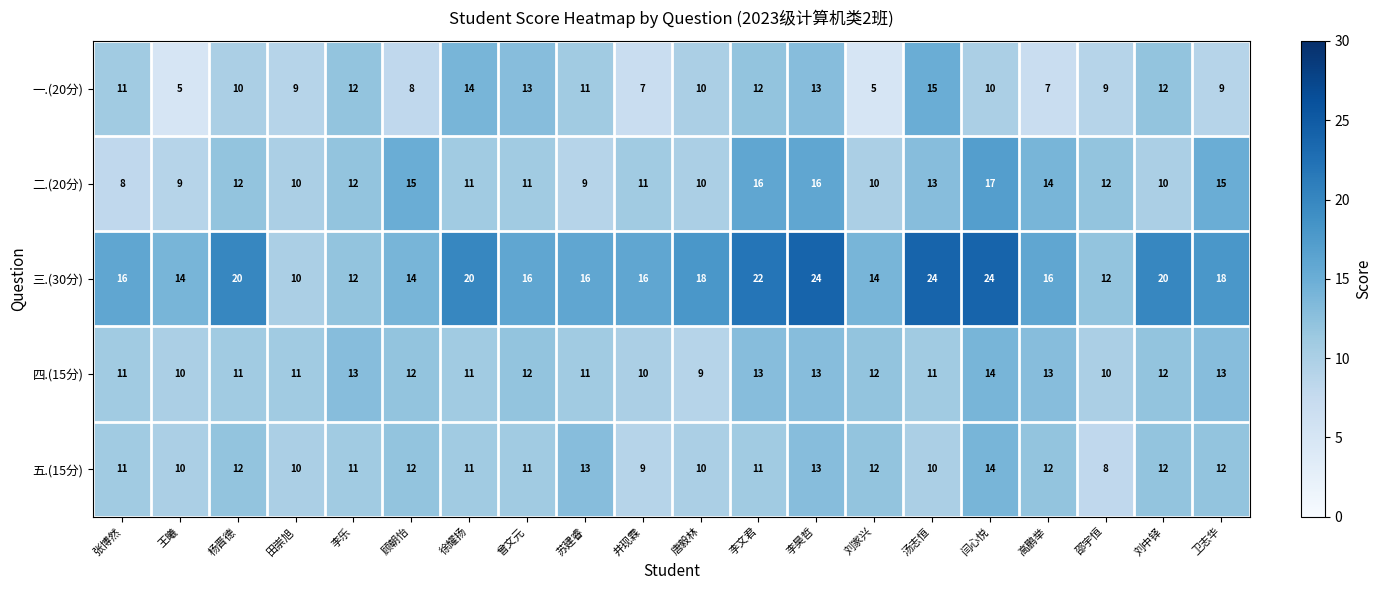

How many data points in 二.(20分) are less than 12?

10